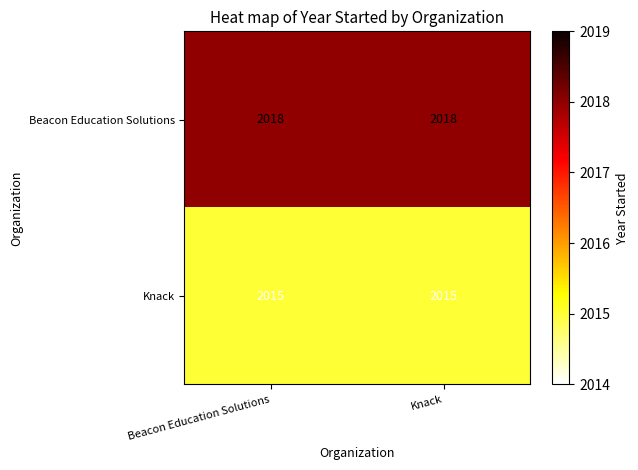

True or false: Knack has a value of 1227 at Knack.

False